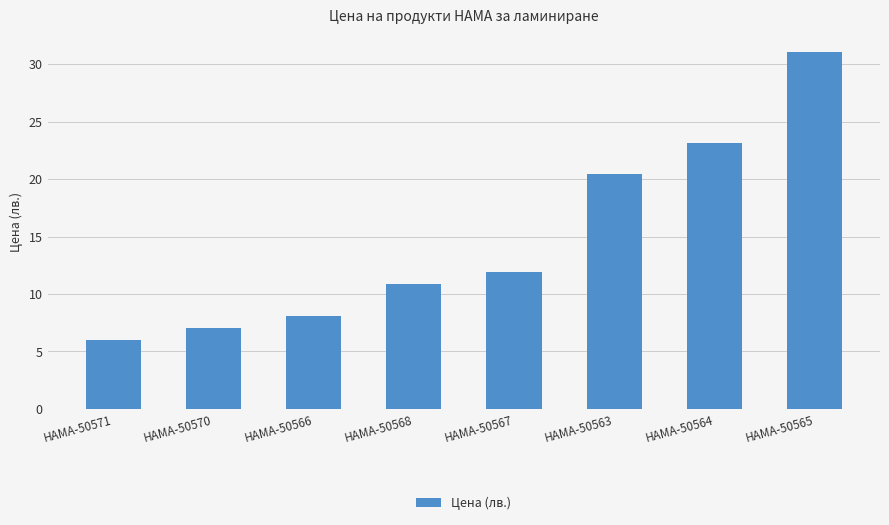

What is the value of the 8th bar from the left?

31.0